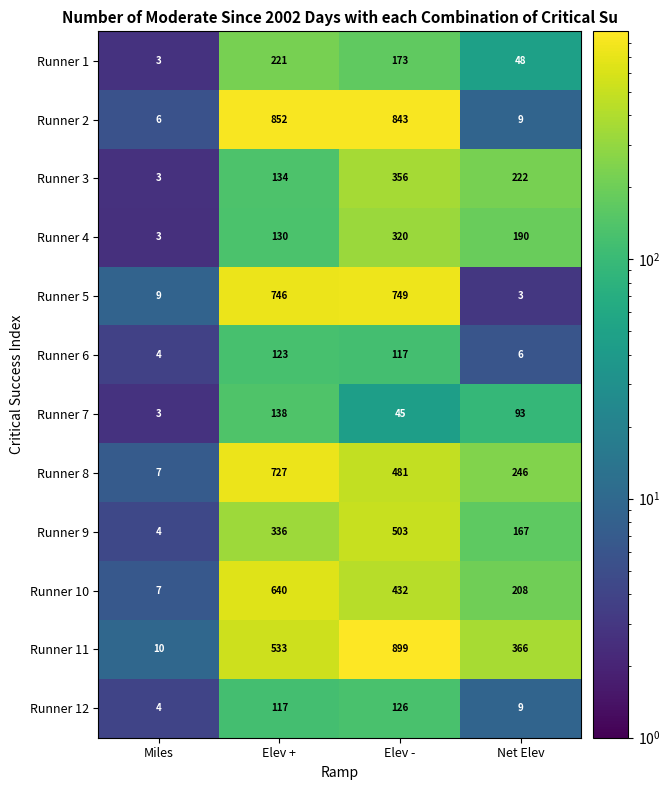

The value of Runner 7 at Elev - is 45. True or false?

True